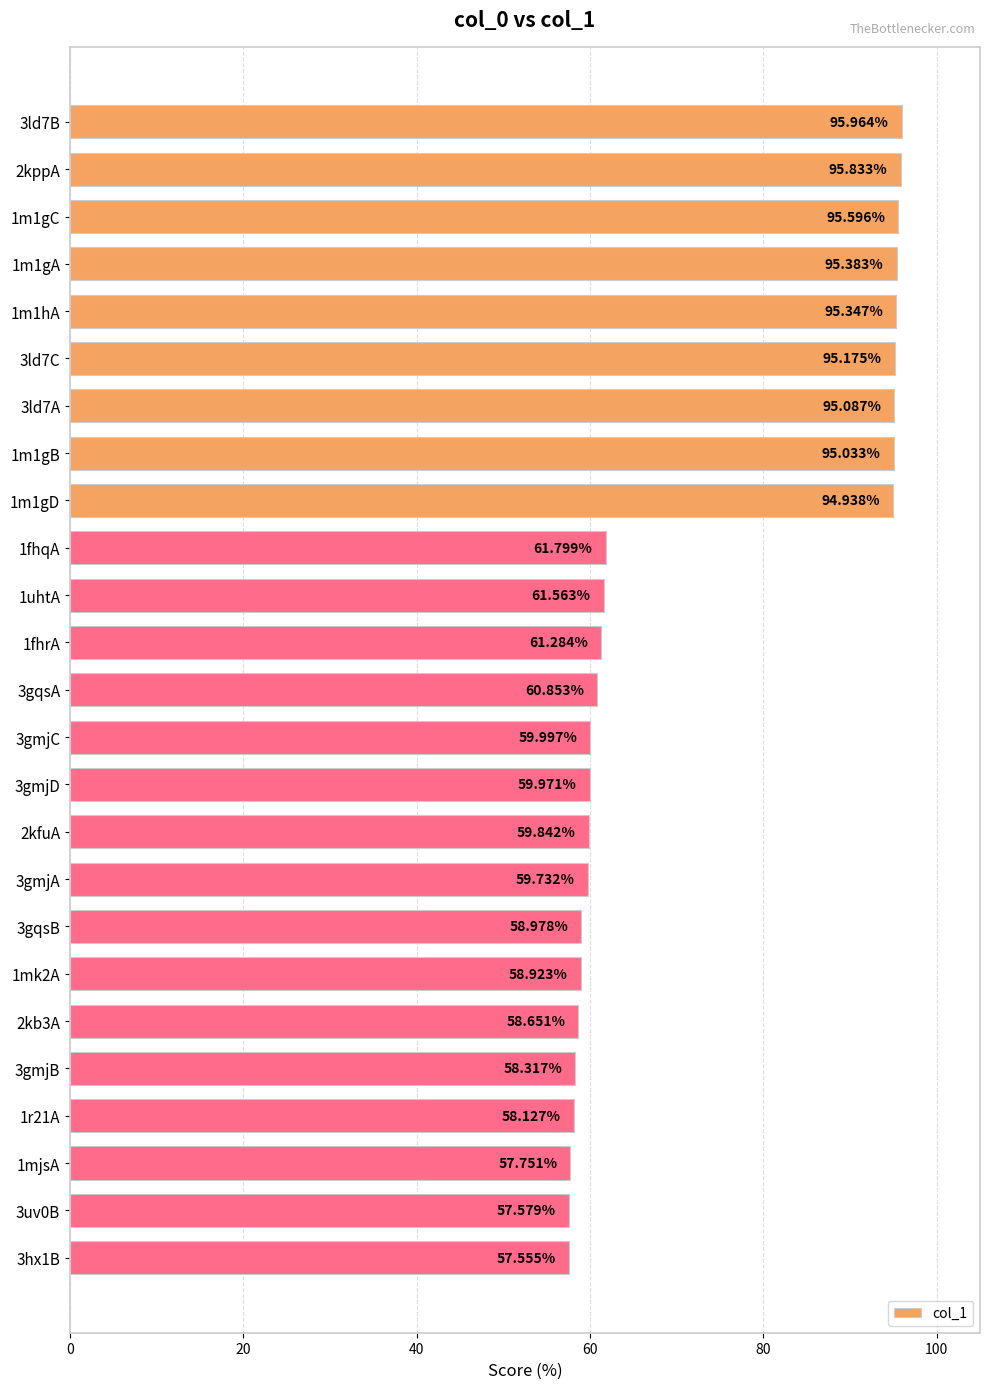

Which has a higher value, 2kb3A or 1m1gC?

1m1gC